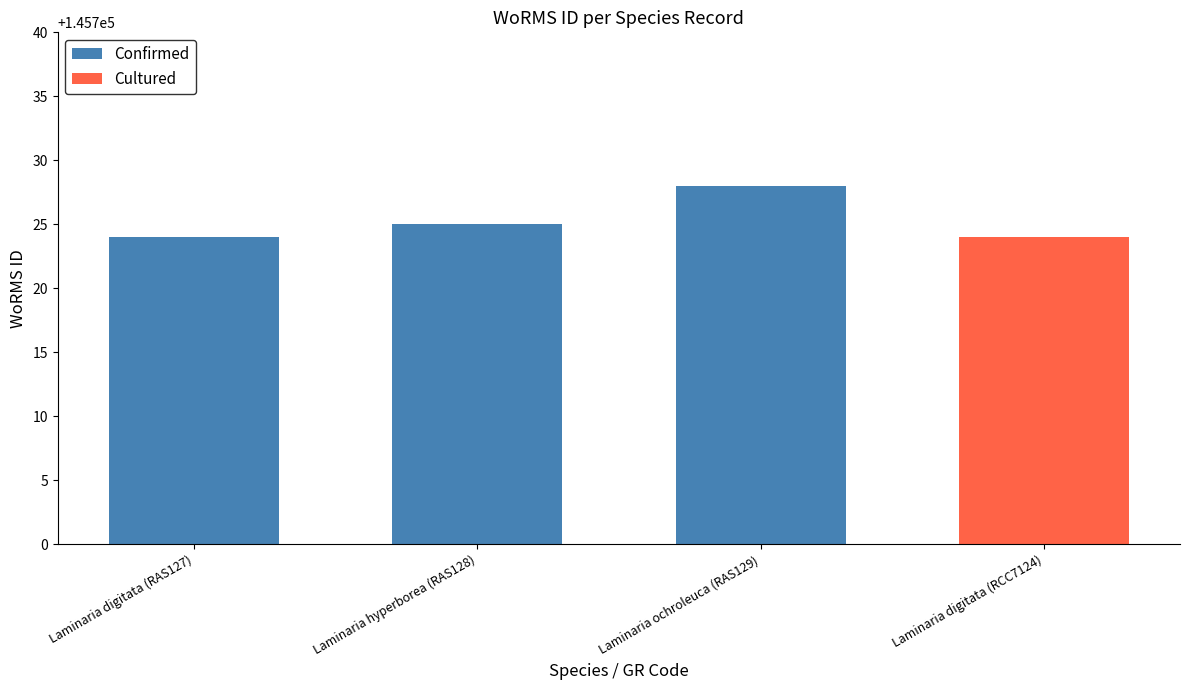

List the labels in order of value, largest first.

Laminaria ochroleuca (RAS129), Laminaria hyperborea (RAS128), Laminaria digitata (RAS127), Laminaria digitata (RCC7124)